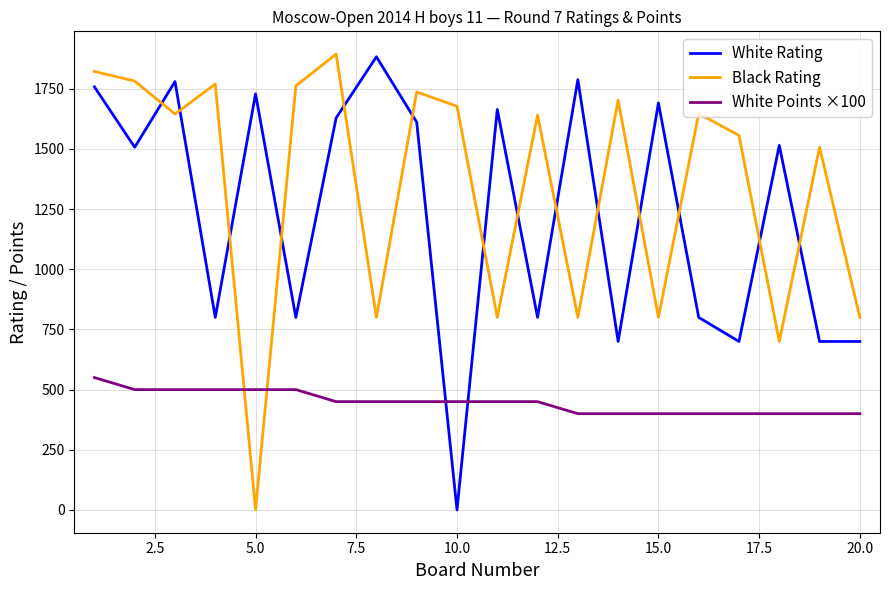

Which series has the largest total across all categories?

Black Rating